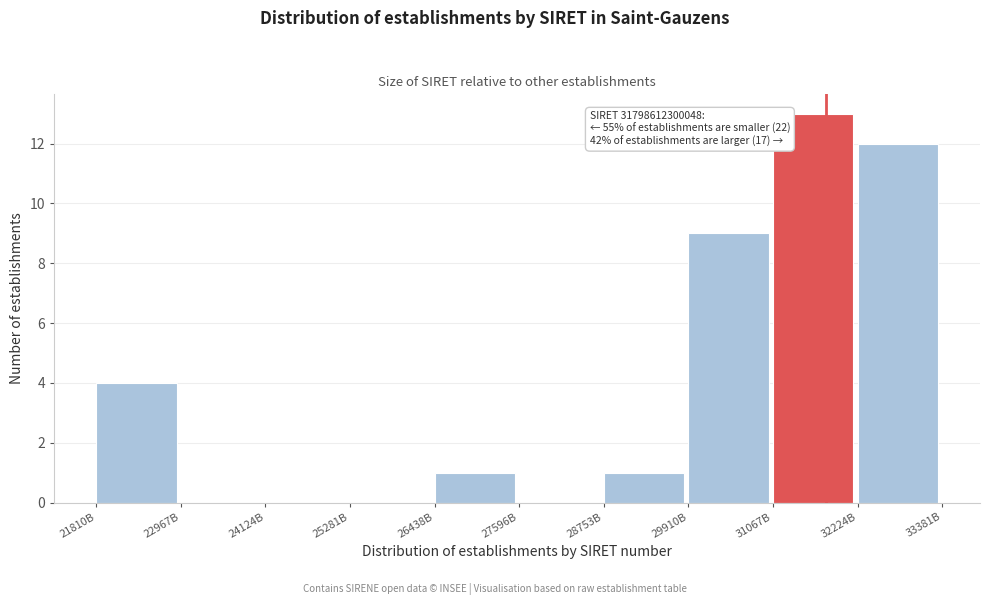

Reading left to right, list all the values displayed in this chart.

21810B=4	22967B=0	24124B=0	25281B=0	26438B=1	27596B=0	28753B=1	29910B=9	31067B=13	32224B=12